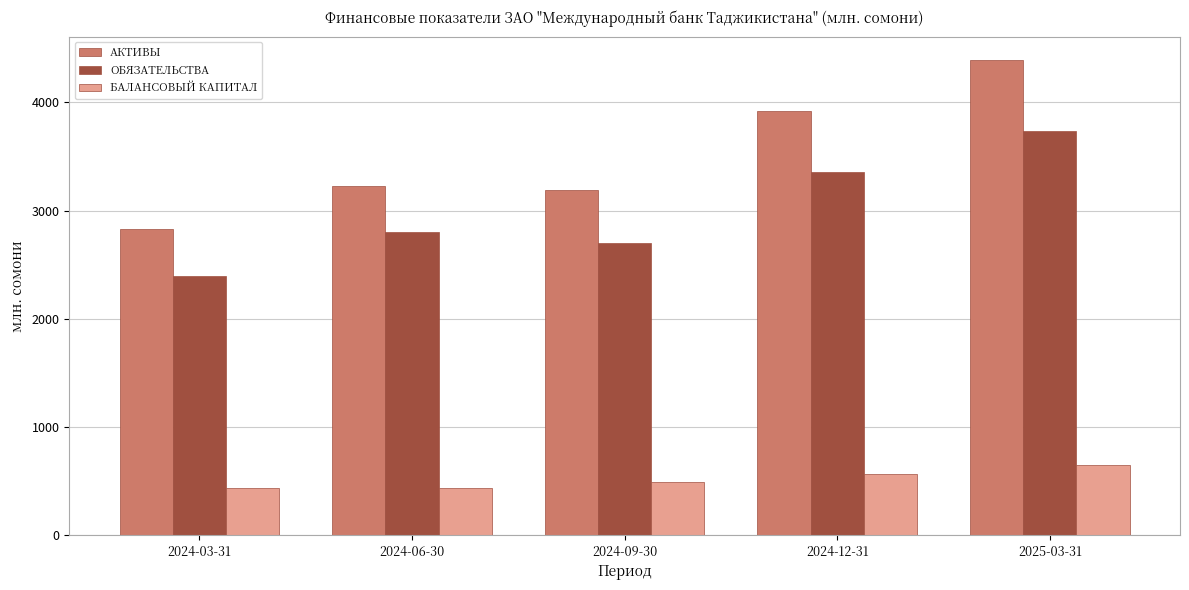

How many bars are there in total?

15